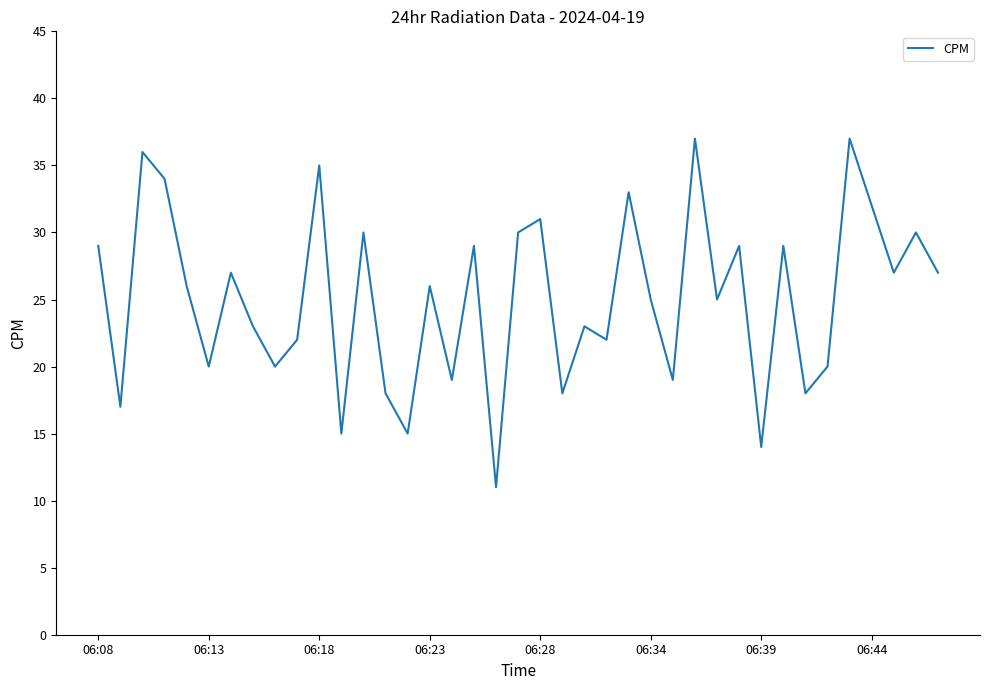

Does the chart display data point markers on the line(s)?

No